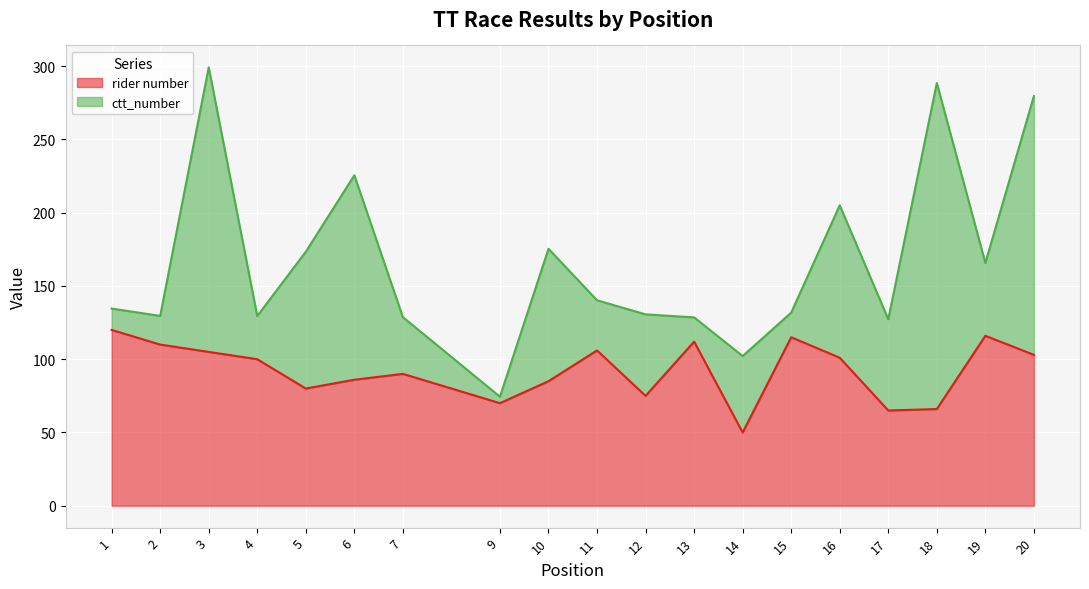

What is the sum of the values at 16 and 17?

166